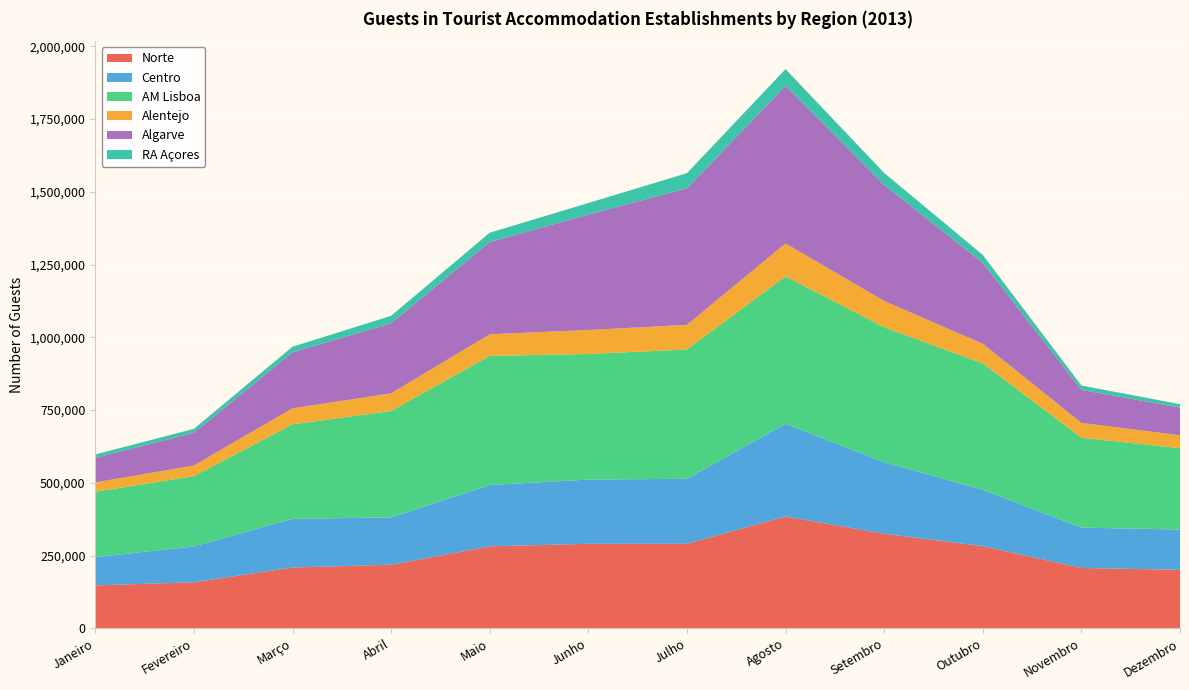

Reading left to right, extract all data points from this chart.

Norte: Janeiro=147507	Fevereiro=158306	Março=209016	Abril=218610	Maio=281817	Junho=290485	Julho=290618	Agosto=384301	Setembro=324897	Outubro=282377	Novembro=207616	Dezembro=201101
Centro: Janeiro=96983	Fevereiro=123295	Março=167356	Abril=162640	Maio=210689	Junho=220761	Julho=223394	Agosto=318923	Setembro=245902	Outubro=194171	Novembro=138565	Dezembro=138529
AM Lisboa: Janeiro=224841	Fevereiro=241566	Março=324599	Abril=365787	Maio=443766	Junho=431585	Julho=444464	Agosto=506527	Setembro=463960	Outubro=433944	Novembro=308921	Dezembro=279436
Alentejo: Janeiro=32045	Fevereiro=36506	Março=55252	Abril=60576	Maio=74233	Junho=82514	Julho=84583	Agosto=113166	Setembro=90298	Outubro=67564	Novembro=51186	Dezembro=44354
Algarve: Janeiro=84506	Fevereiro=112500	Março=192299	Abril=240859	Maio=316997	Junho=396755	Julho=469278	Agosto=541789	Setembro=399034	Outubro=278634	Novembro=113403	Dezembro=95297
RA Açores: Janeiro=11645	Fevereiro=13372	Março=19275	Abril=25529	Maio=32183	Junho=39686	Julho=51923	Agosto=57112	Setembro=41146	Outubro=26751	Novembro=14918	Dezembro=11671